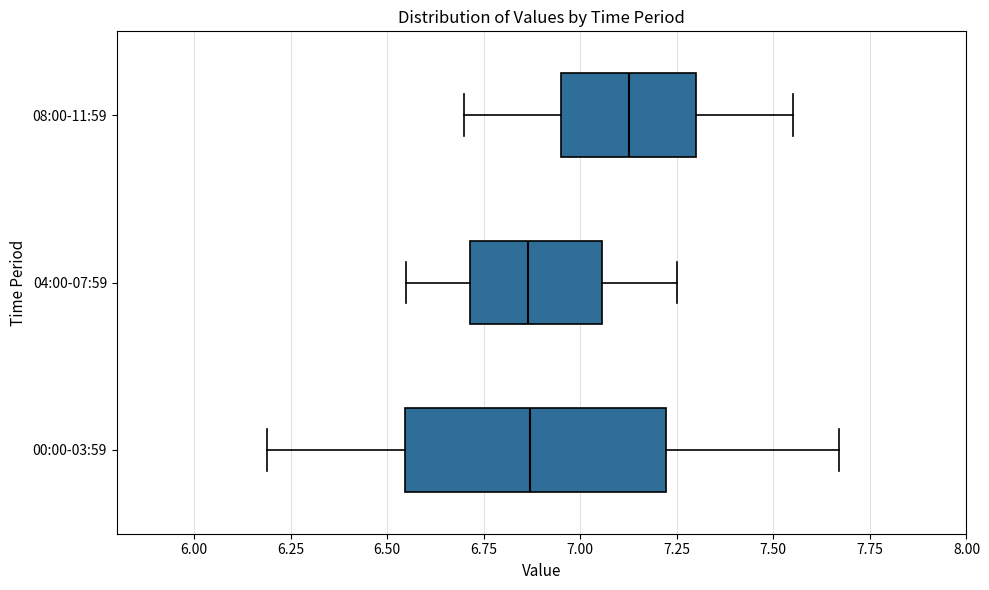

Reading bottom to top, read every box against the x-axis: the position of its median line, the range the box covers, and the ends of its whiskers. The values are not printed on the chart, so give them approximately, as read against the axis.

00:00-03:59: median 6.85, box 6.55 to 7.20, whiskers 6.20 to 7.65
04:00-07:59: median 6.85, box 6.70 to 7.05, whiskers 6.55 to 7.25
08:00-11:59: median 7.15, box 6.95 to 7.30, whiskers 6.70 to 7.55